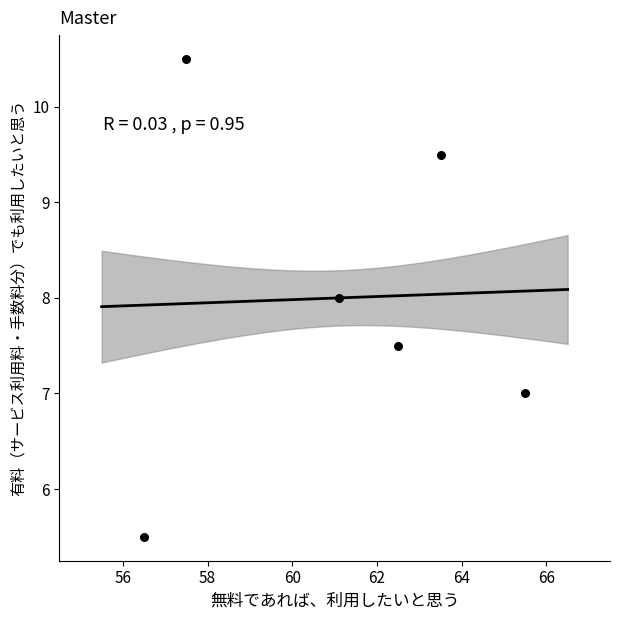

What is the range of X values (max minus min)?

9.0